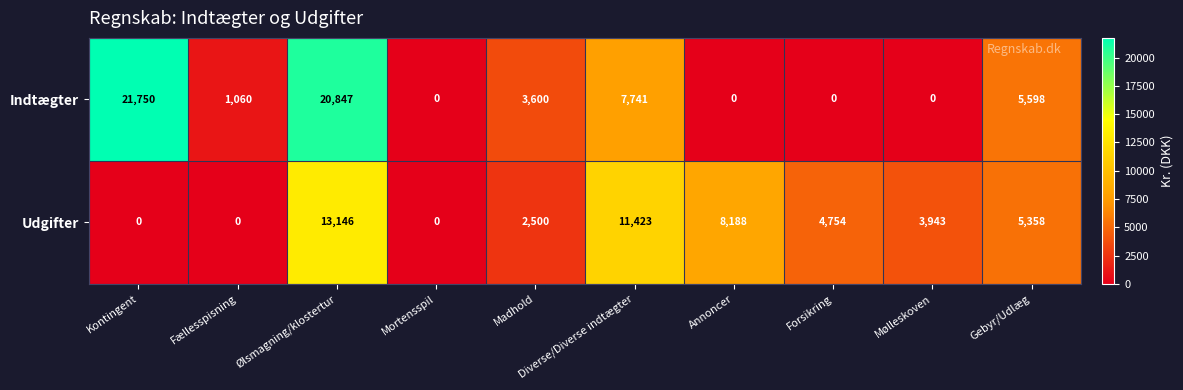

Count the number of data series in this chart.

2